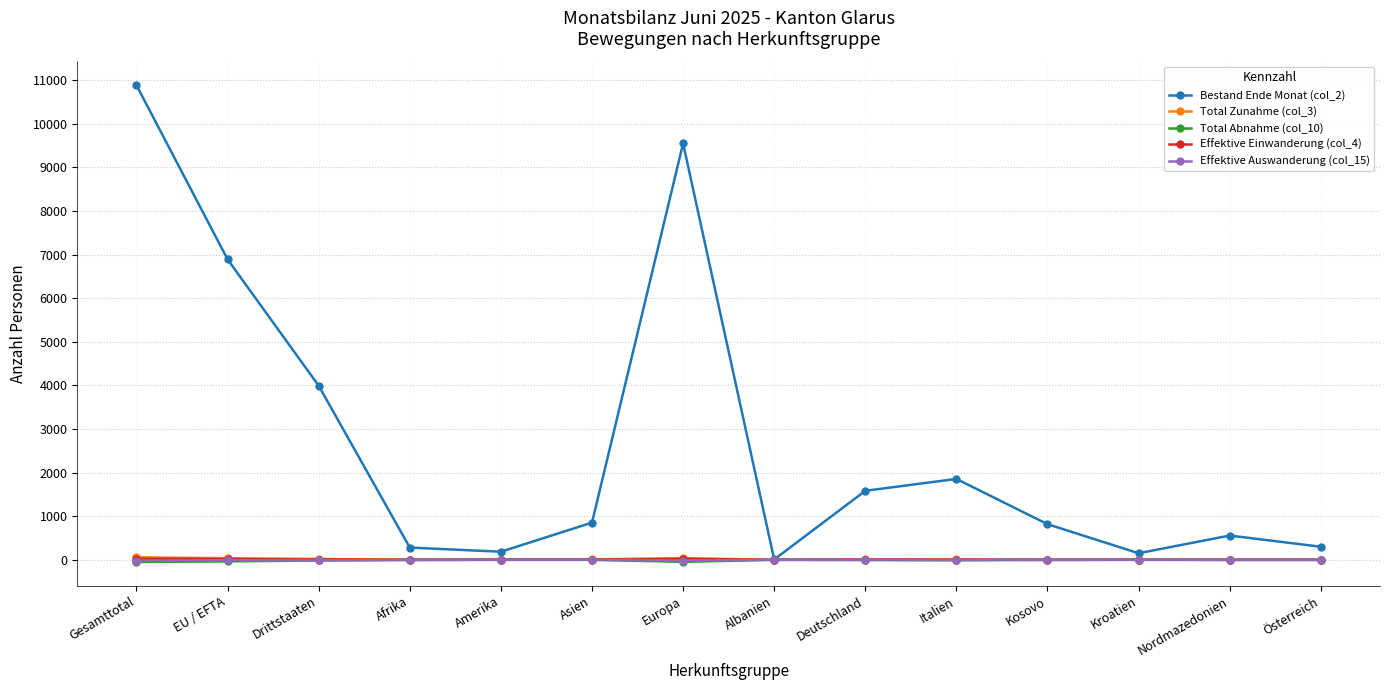

True or false: Bestand Ende Monat (col_2) has more than 0 interior local peaks.

True